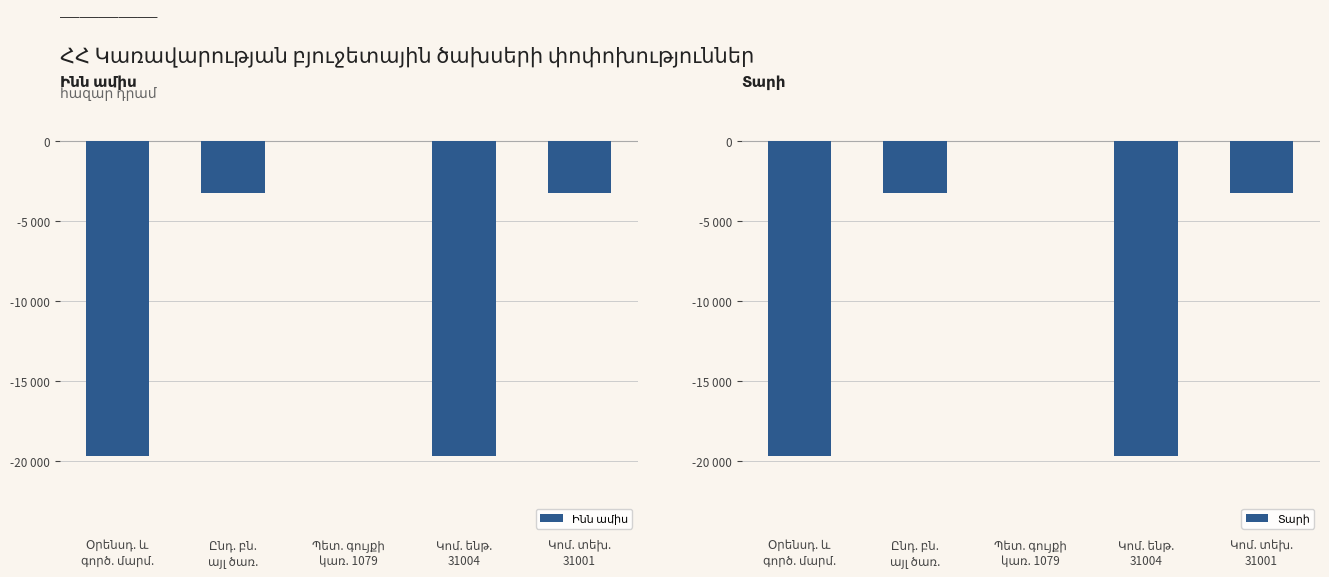

List the series in order of their peak value, lowest first.

Ինն ամիս, Տարի